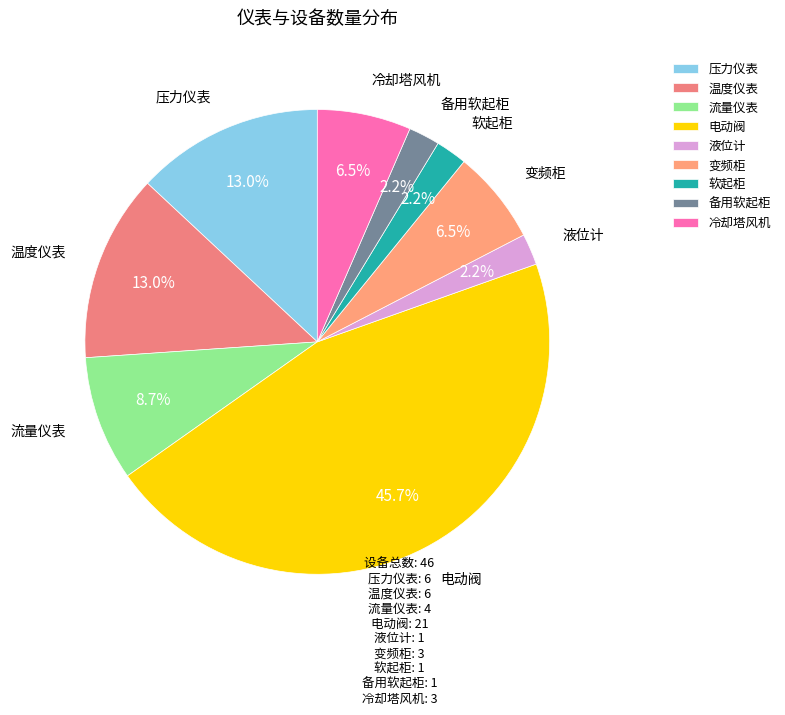

Does 流量仪表 account for over 50% of the chart?

No